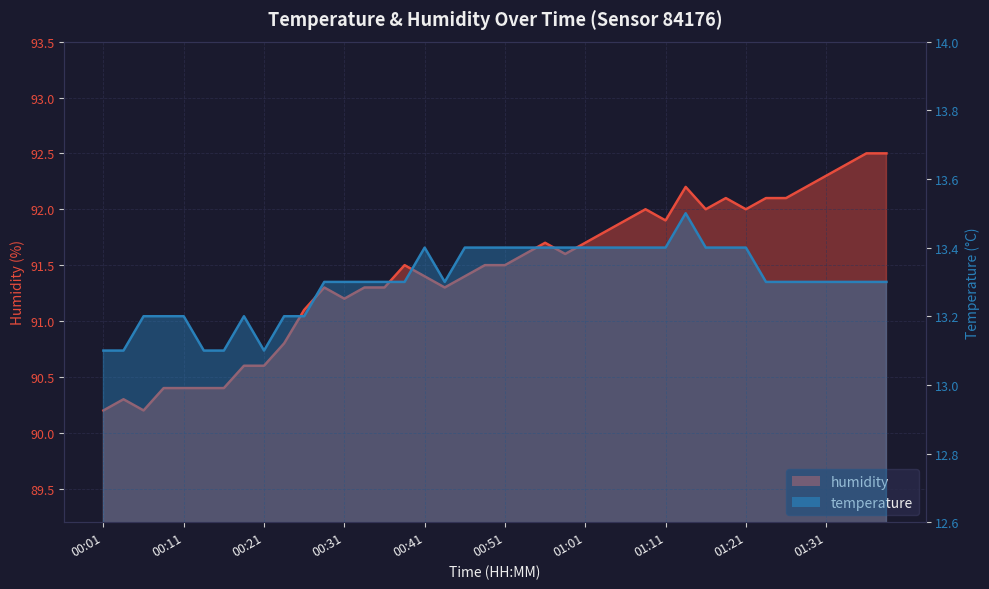

Reading left to right, transcribe all the data shown in this chart.

temperature: 00:01=13.1	00:03=13.1	00:06=13.2	00:08=13.2	00:11=13.2	00:13=13.1	00:16=13.1	00:18=13.2	00:21=13.1	00:23=13.2	00:26=13.2	00:28=13.3	00:31=13.3	00:33=13.3	00:36=13.3	00:38=13.3	00:41=13.4	00:44=13.3	00:46=13.4	00:48=13.4	00:51=13.4	00:53=13.4	00:56=13.4	00:58=13.4	01:01=13.4	01:03=13.4	01:06=13.4	01:08=13.4	01:11=13.4	01:13=13.5	01:16=13.4	01:18=13.4	01:21=13.4	01:23=13.3	01:26=13.3	01:28=13.3	01:31=13.3	01:33=13.3	01:36=13.3	01:39=13.3
humidity: 00:01=90.2	00:03=90.3	00:06=90.2	00:08=90.4	00:11=90.4	00:13=90.4	00:16=90.4	00:18=90.6	00:21=90.6	00:23=90.8	00:26=91.1	00:28=91.3	00:31=91.2	00:33=91.3	00:36=91.3	00:38=91.5	00:41=91.4	00:44=91.3	00:46=91.4	00:48=91.5	00:51=91.5	00:53=91.6	00:56=91.7	00:58=91.6	01:01=91.7	01:03=91.8	01:06=91.9	01:08=92.0	01:11=91.9	01:13=92.2	01:16=92.0	01:18=92.1	01:21=92.0	01:23=92.1	01:26=92.1	01:28=92.2	01:31=92.3	01:33=92.4	01:36=92.5	01:39=92.5